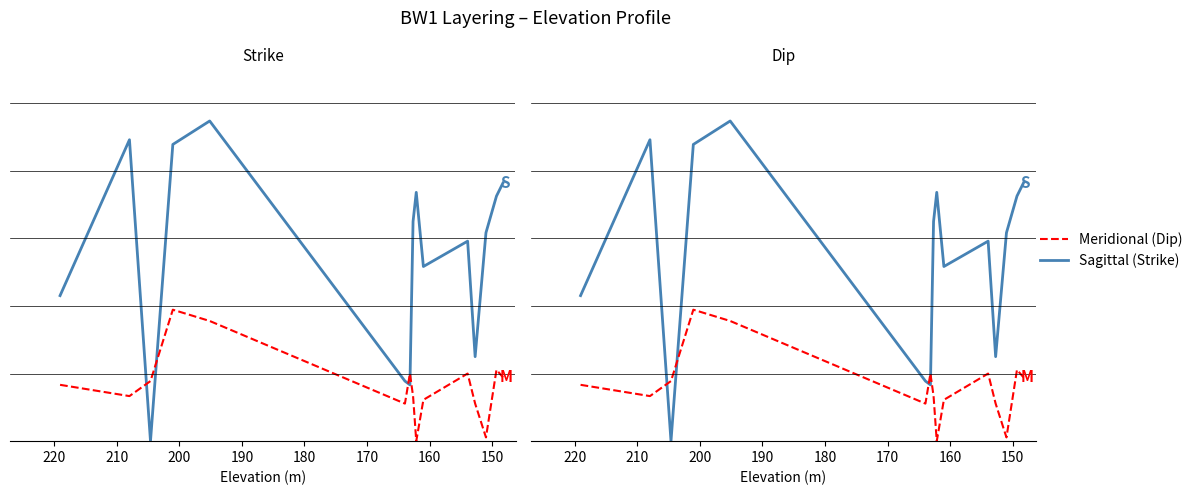

In Dip (col_5), how many points are lower than both neighbors (excluding endpoints)?

4